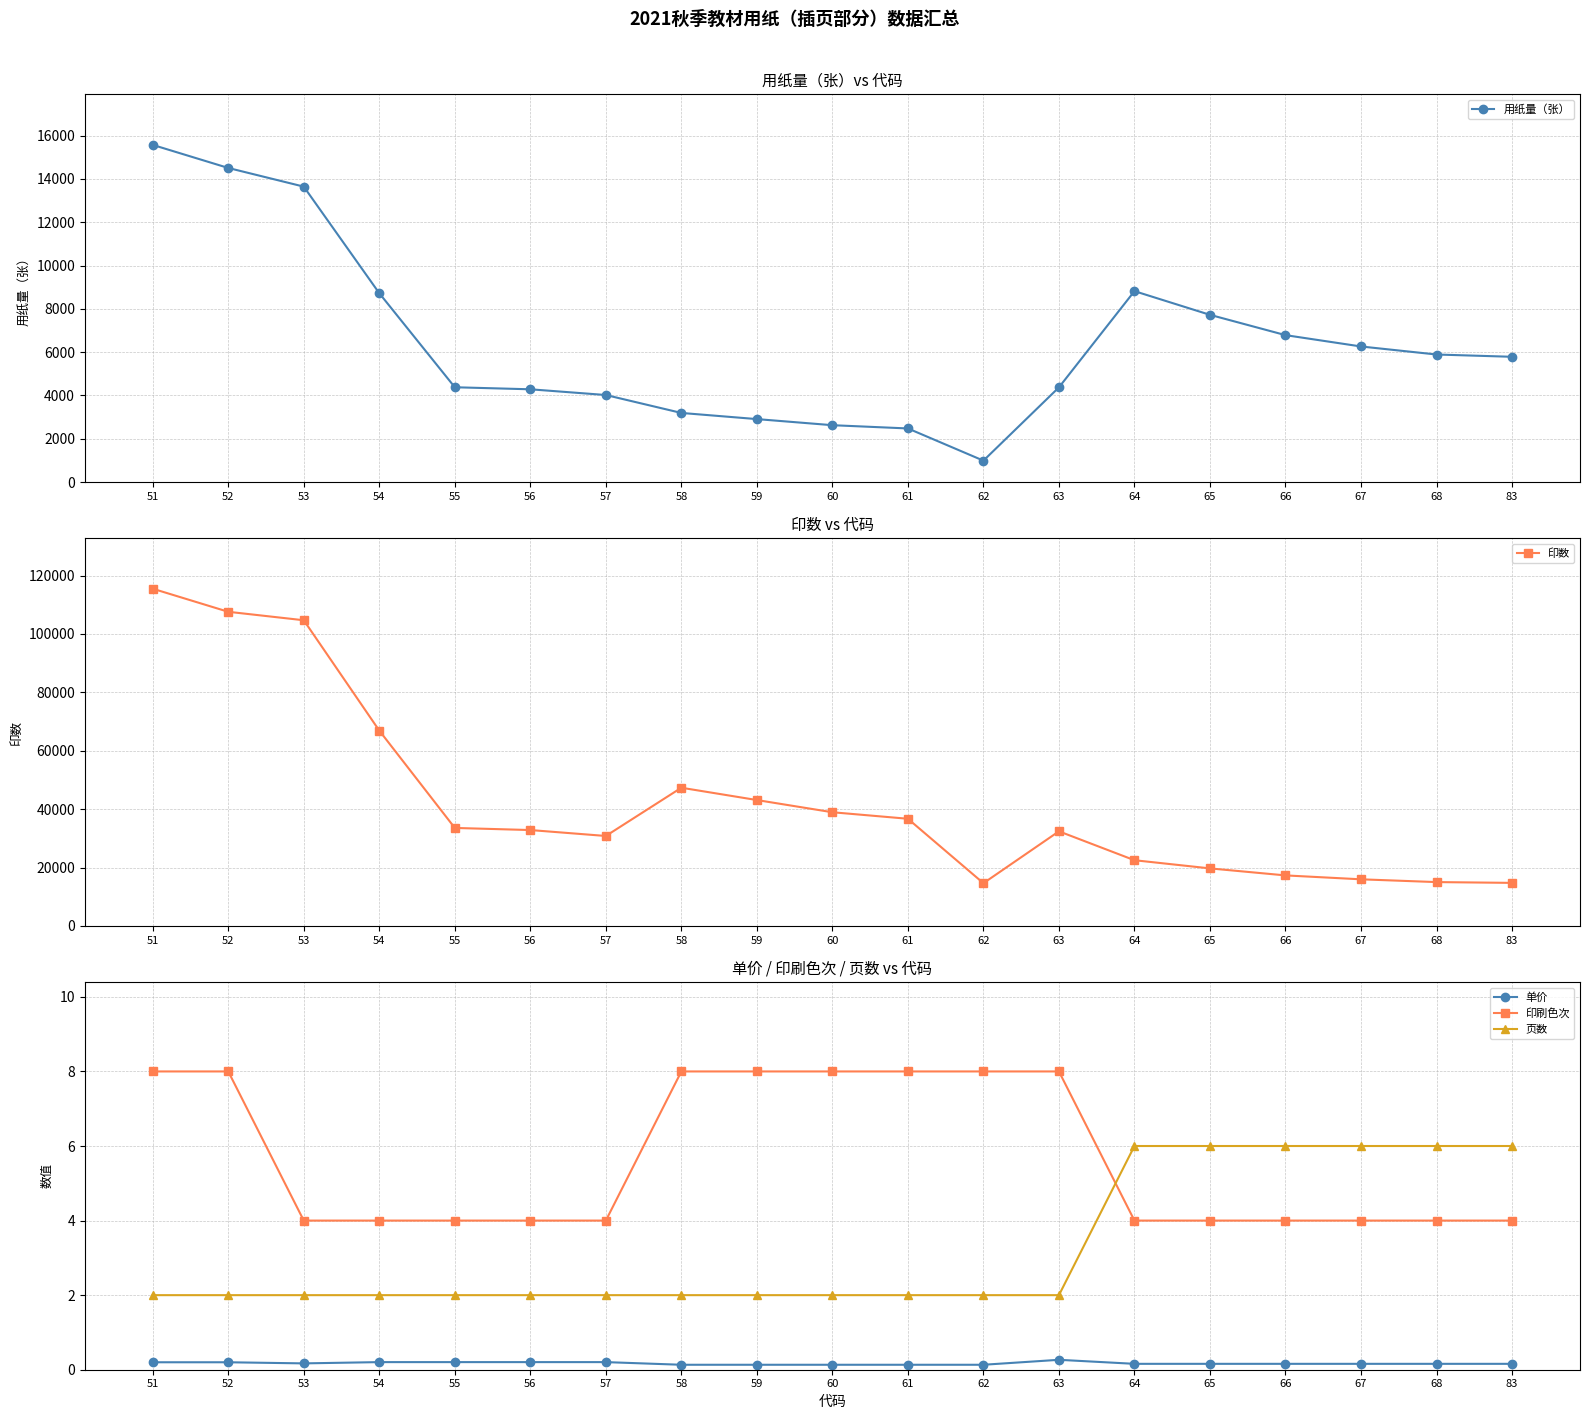

What are all the series names shown in the legend?

用纸量（张）, 印数, 单价, 印刷色次, 页数